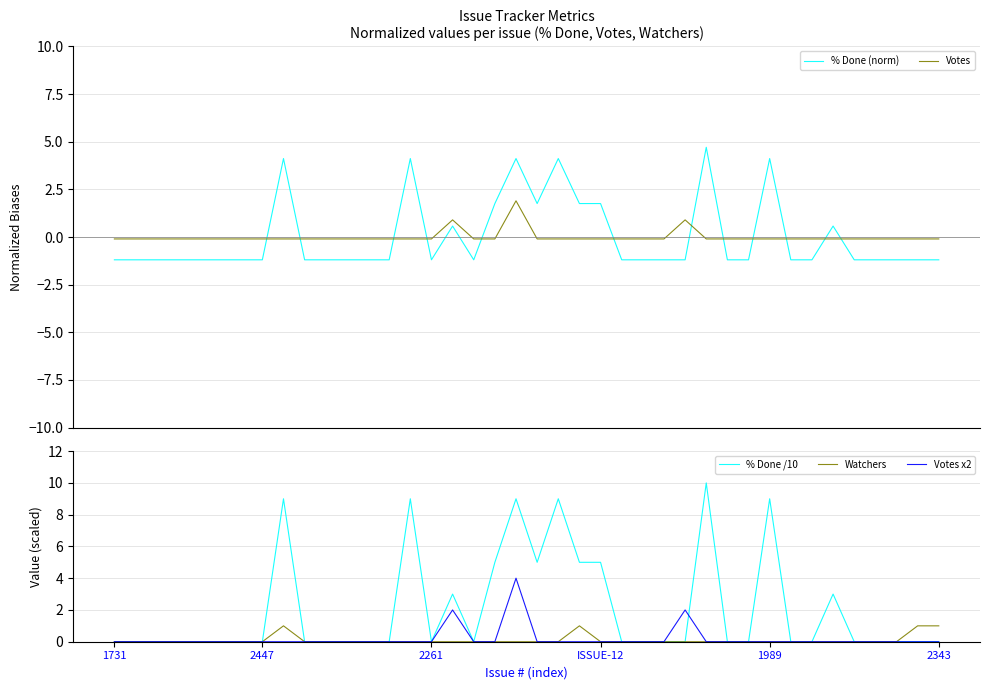

What is the average value of the Watchers series?

0